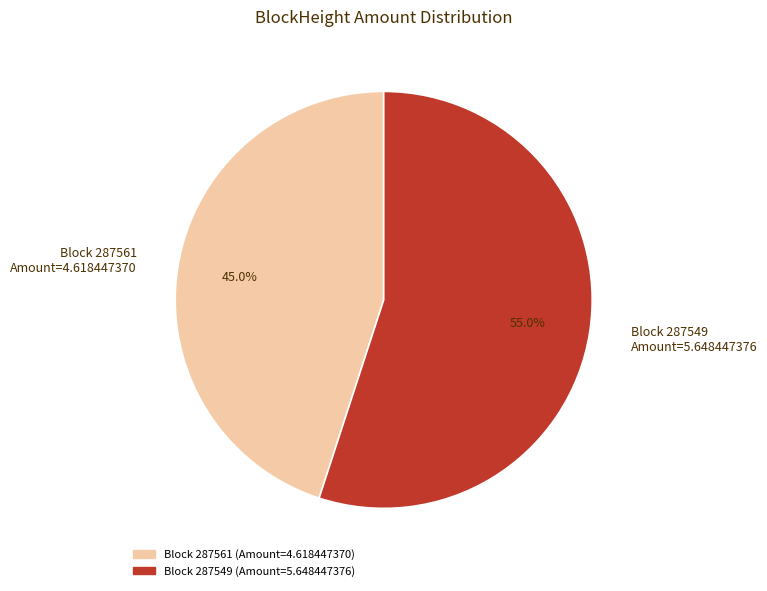

Which category has the smallest portion of the pie?

Block 287561 Amount=4.618447370